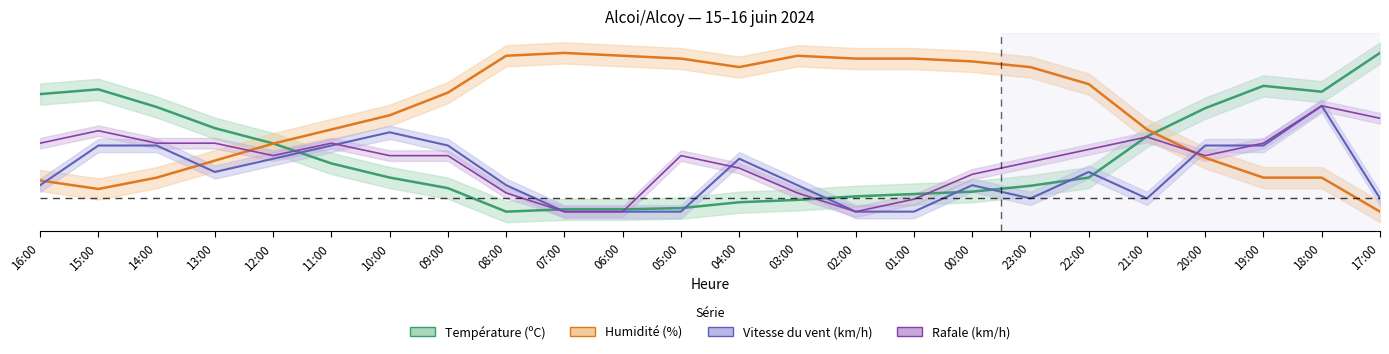

Rank the series at 04:00 from lowest to highest value.

Température (ºC), Rafale (km/h), Vitesse du vent (km/h), Humidité (%)